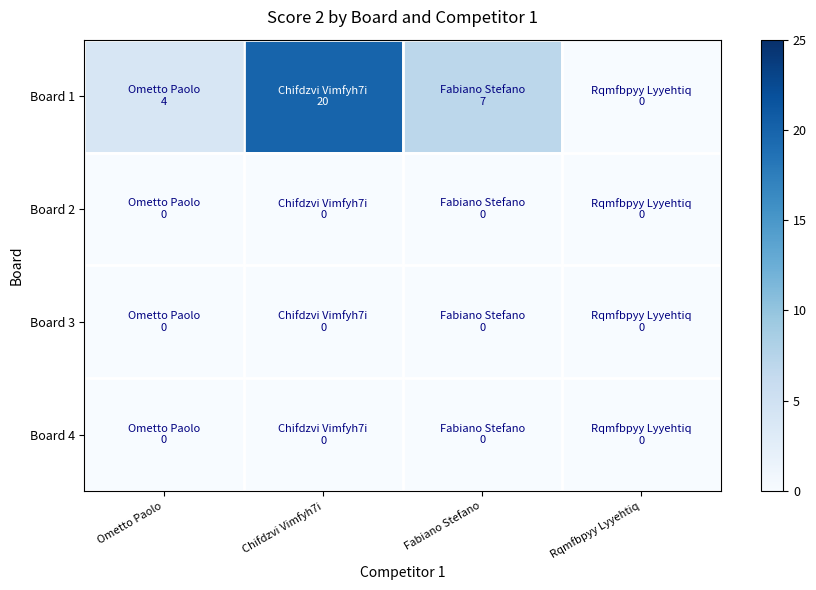

Between Ometto Paolo and Chifdzvi Vimfyh7i, which series saw the biggest shift?

Board 1